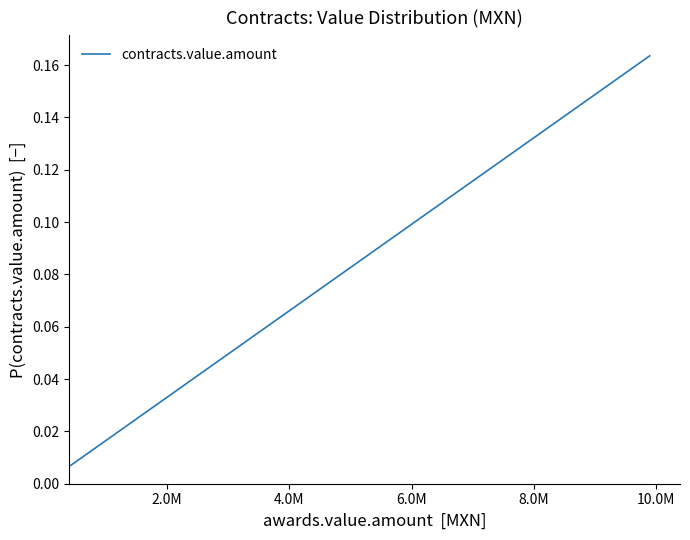

What is the difference between the maximum and second lowest values?

0.2